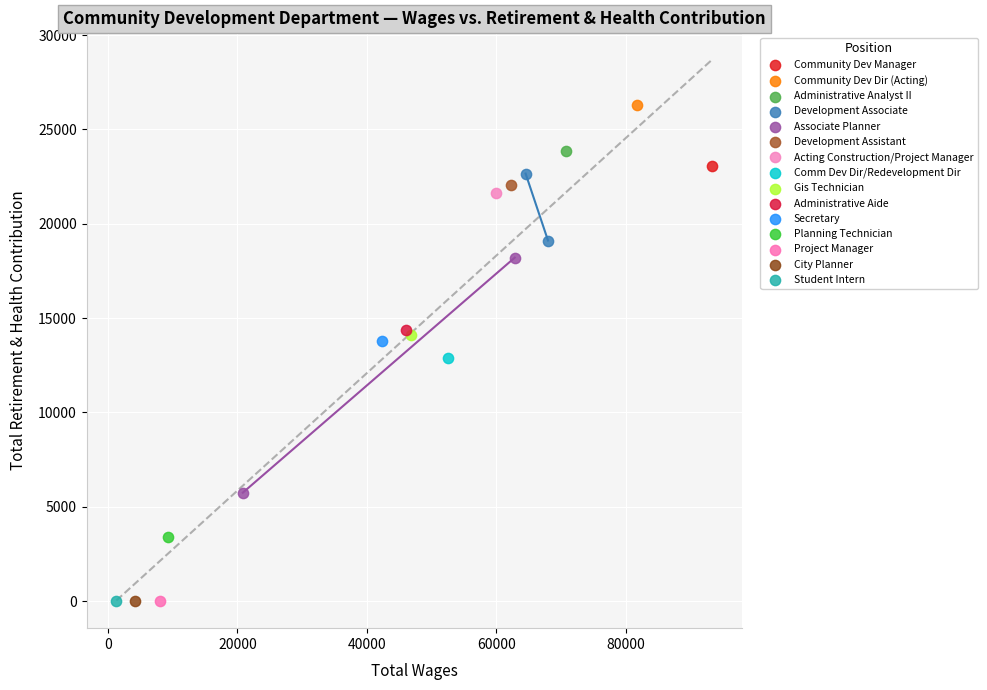

Which series contains the highest Y value?

Community Dev Dir (Acting)